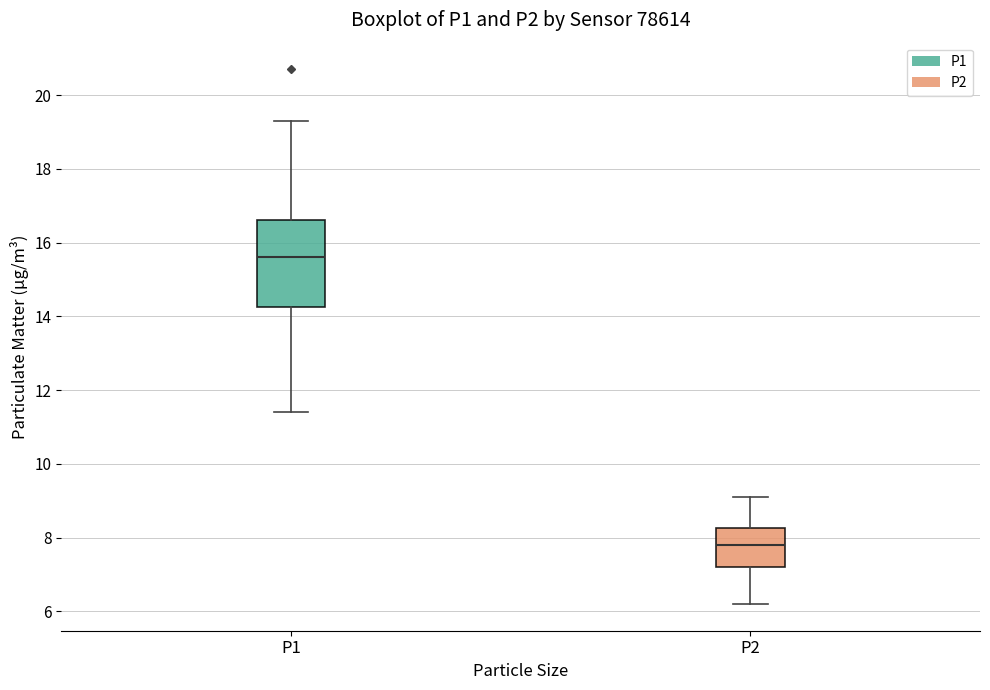

Reading left to right, transcribe this box plot: for each box, give where its median line is, the range the box spans, and where its two whiskers end, as read against the y-axis. The values are not printed on the chart, so give them approximately, as read against the axis.

P1: median 15.6, box 14.2 to 16.6, whiskers 11.4 to 19.4
P2: median 7.8, box 7.2 to 8.2, whiskers 6.2 to 9.2